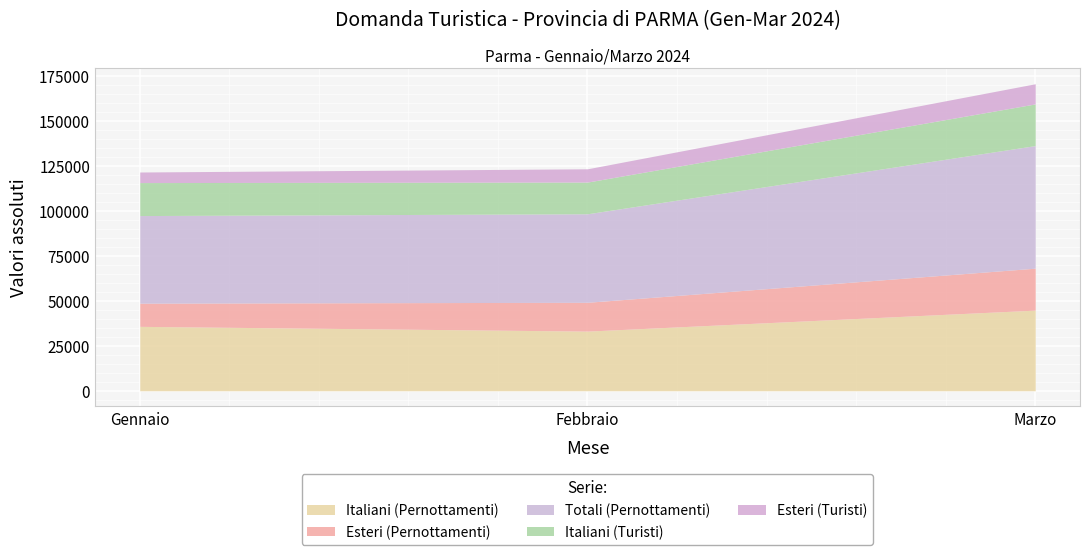

Is the value of Totali (Pernottamenti) at Febbraio greater than the value of Esteri (Pernottamenti) at Febbraio?

Yes